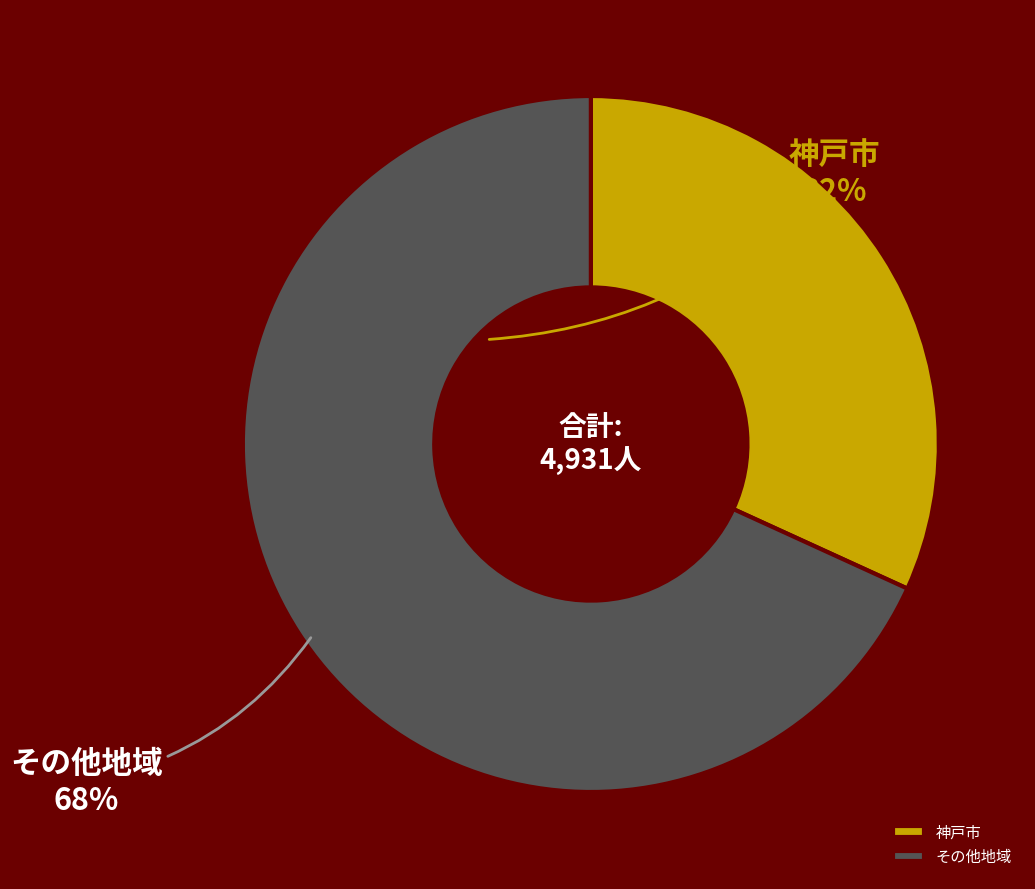

Which category accounts for the majority?

その他地域